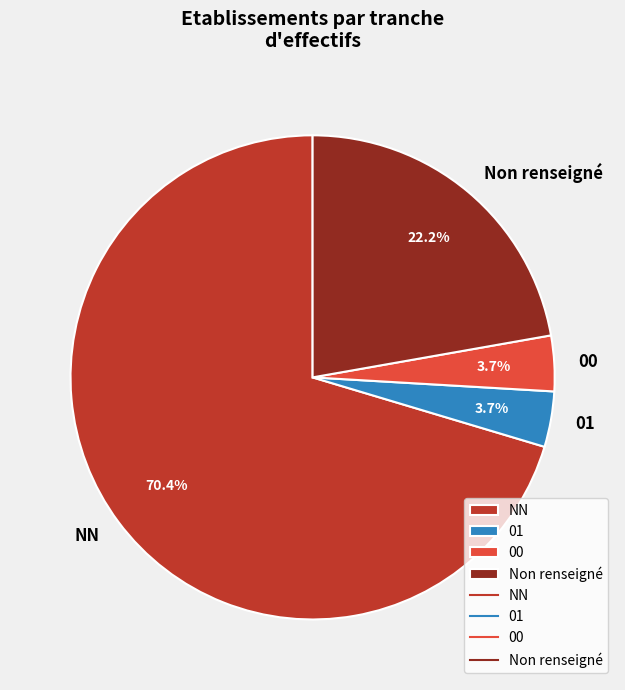

Does Non renseigné represent more than half of the total?

No